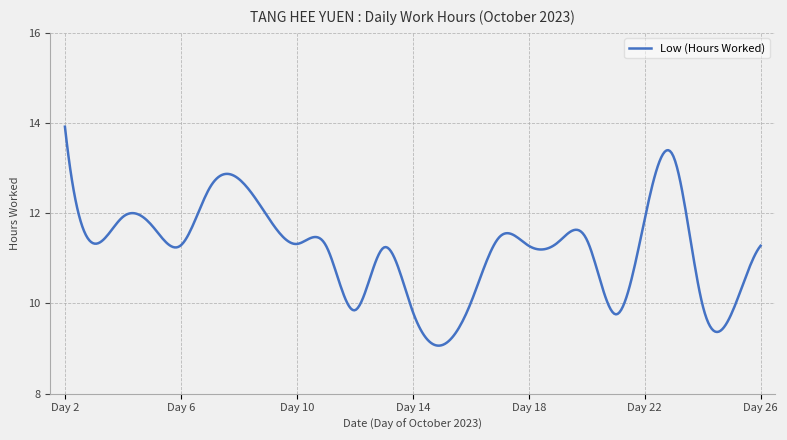

What is the difference between the maximum and minimum values?

4.9